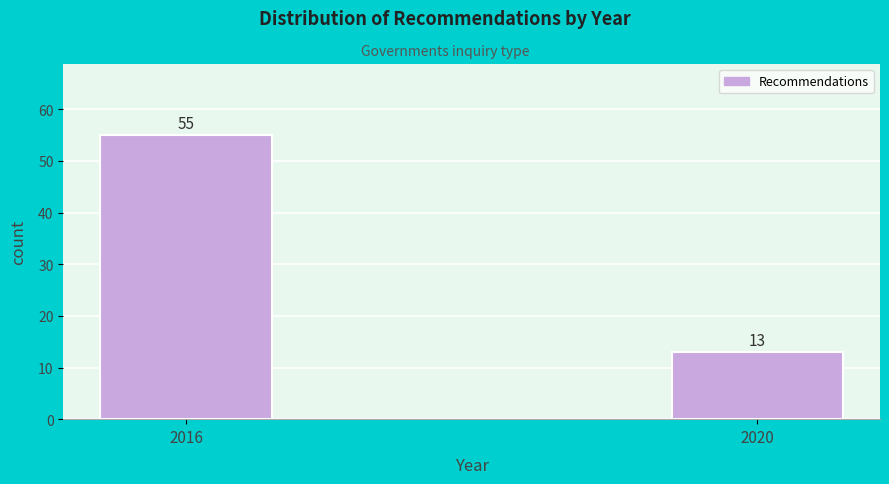

Reading left to right, list all the values displayed in this chart.

2016=55	2020=13